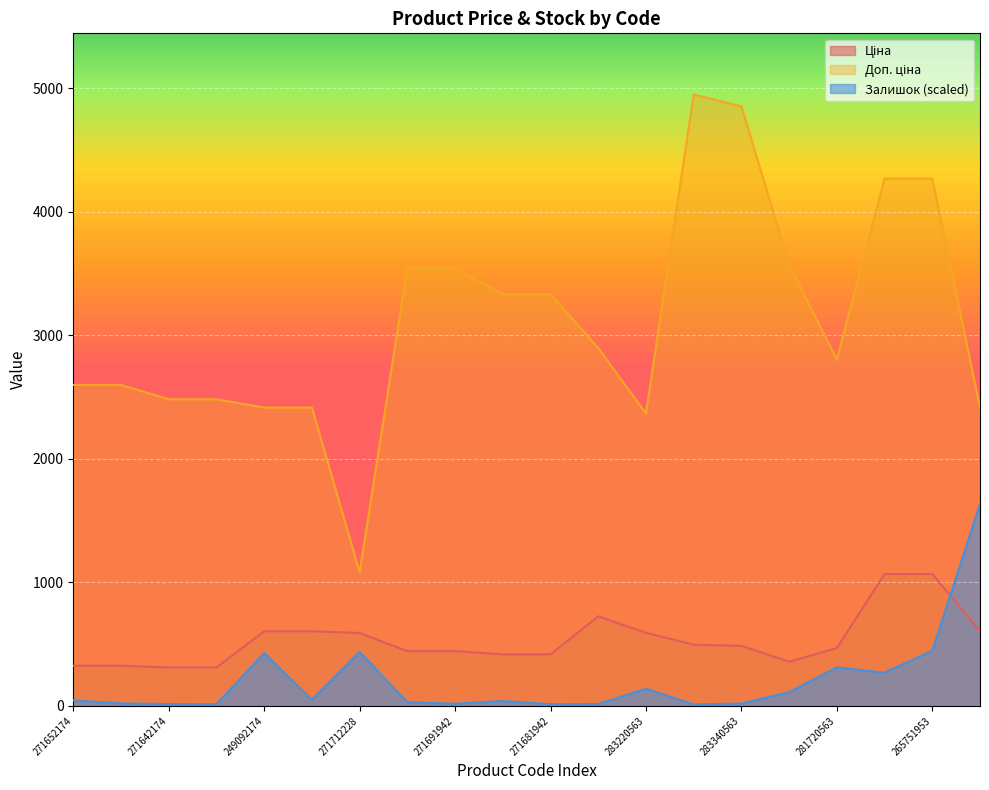

What is the label of the 7th point from the left?

271712228